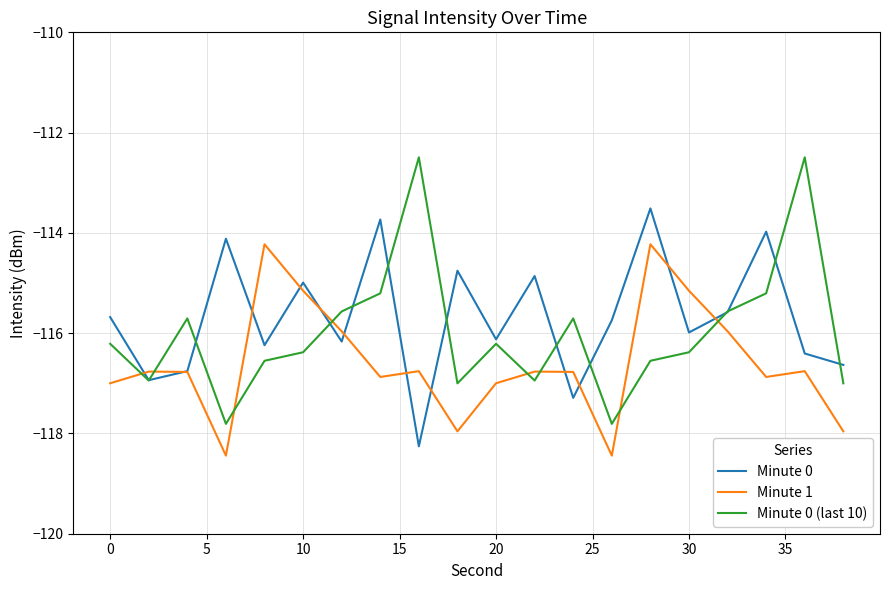

Which series has the largest total across all categories?

Minute 0